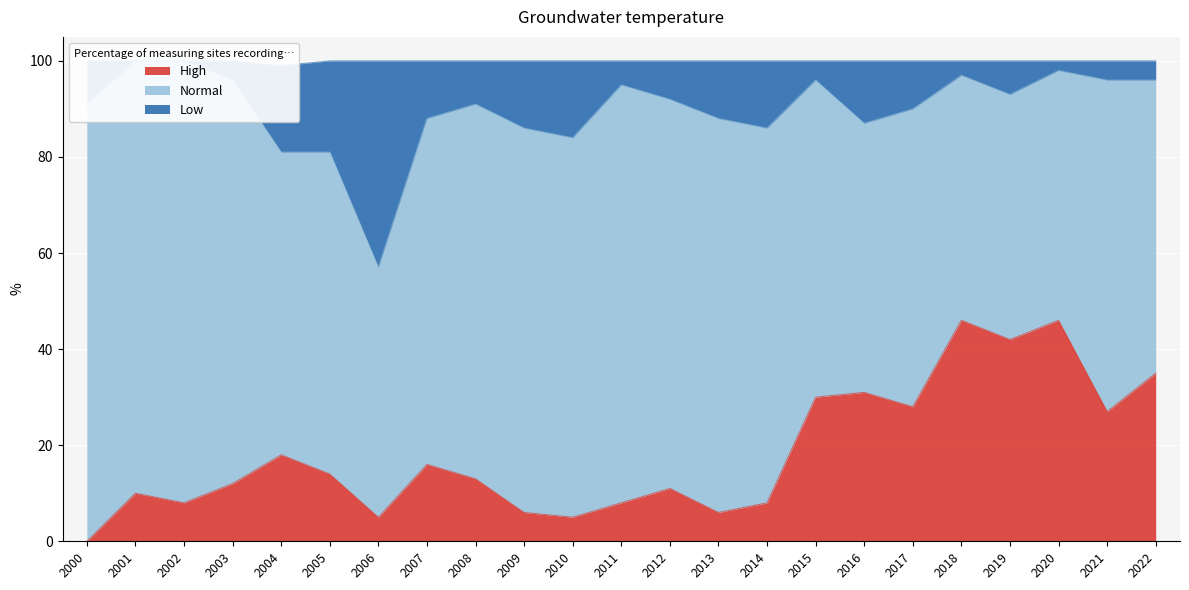

Which category has the lowest value in the High series?

2000